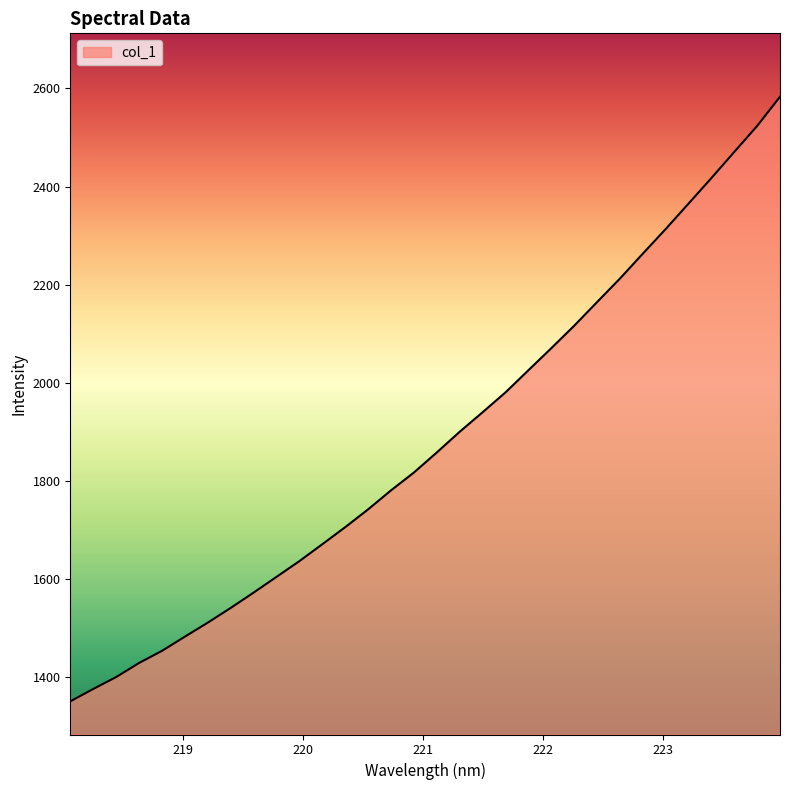

What is the average value?

1883.8